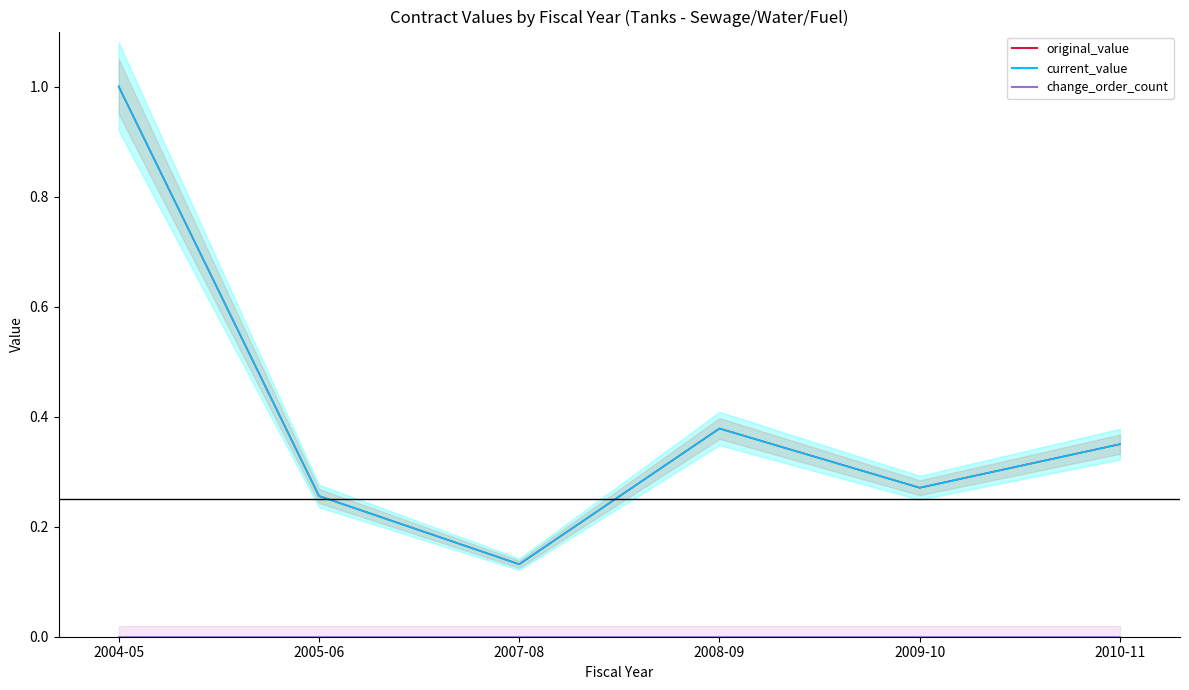

True or false: current_value and original_value cross at least once.

False